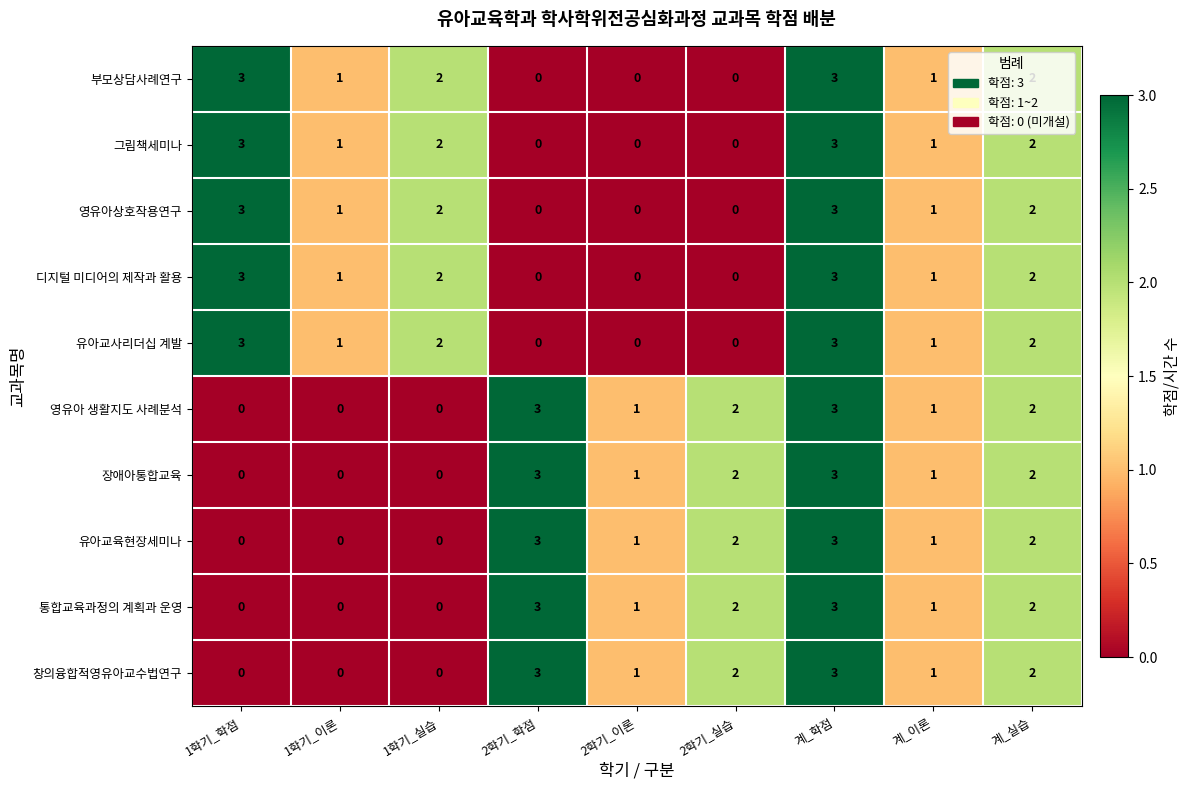

What is the difference between the highest and lowest values at 2학기_학점?

3